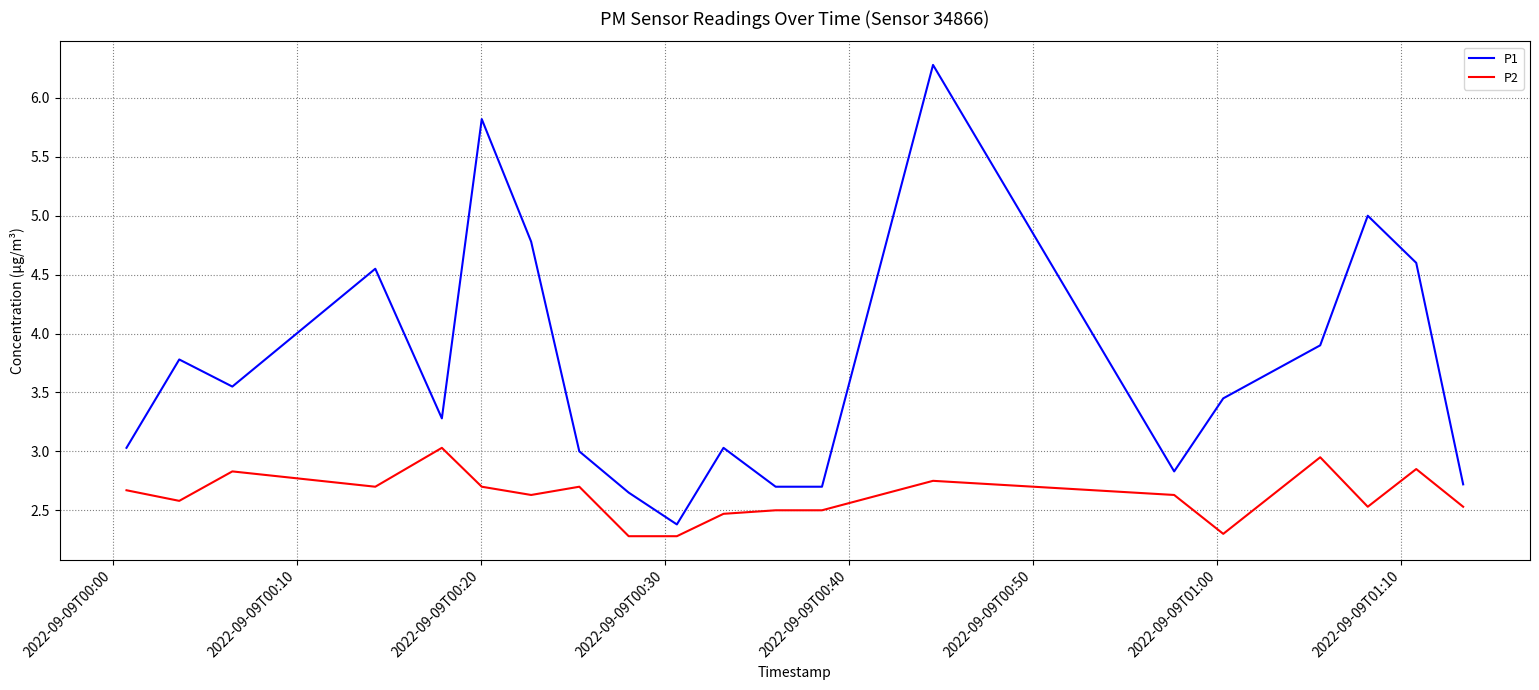

What is the sum of all P2 values?

52.4